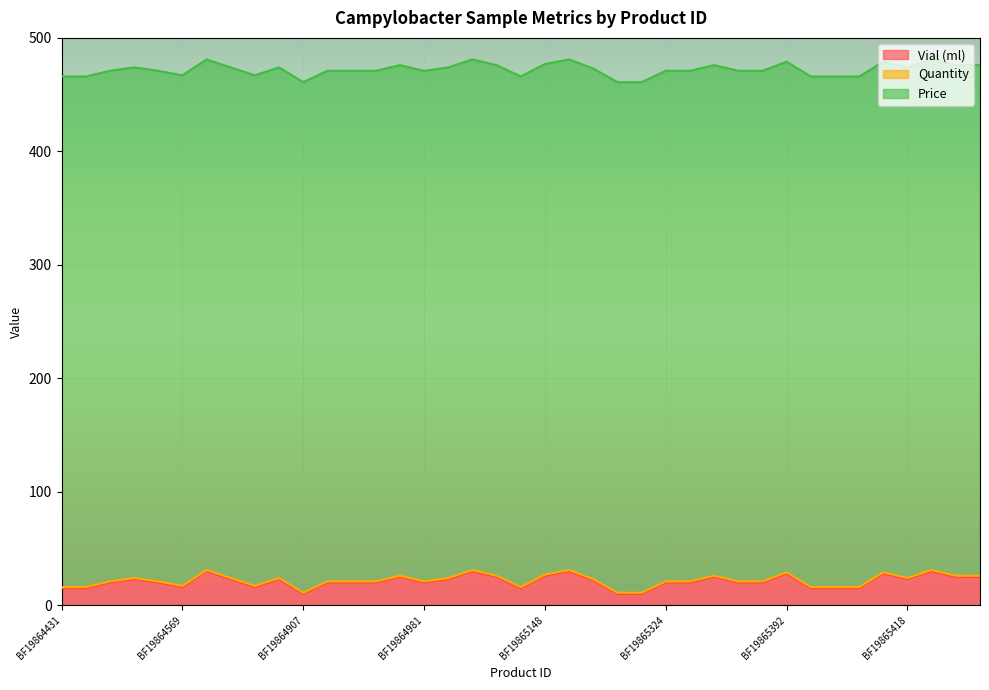

True or false: Quantity has more than 1 points higher than both neighbors.

False